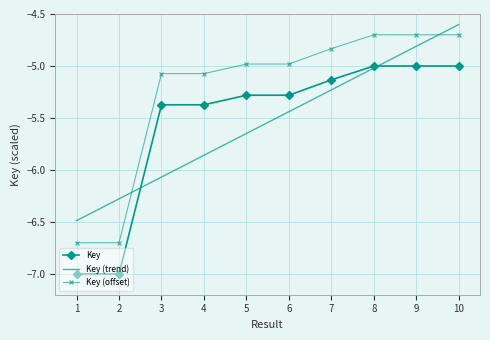

Count the number of data series in this chart.

3